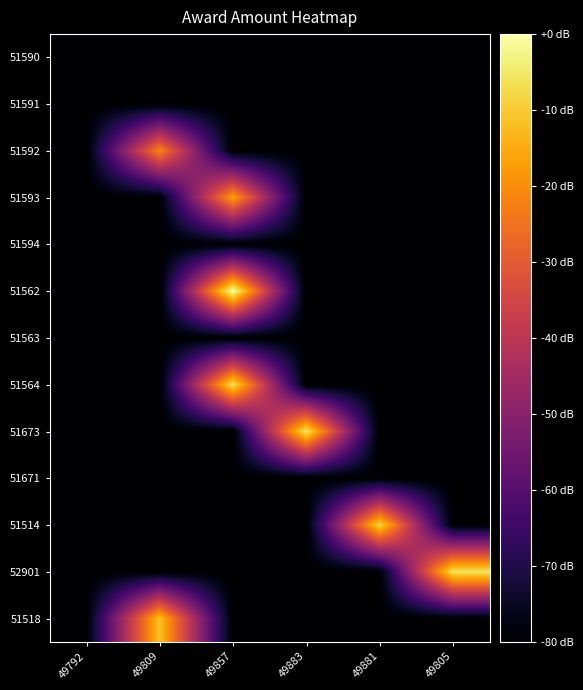

Reading left to right, extract all data points from this chart.

51590: 49792=-80.0	49809=-80.0	49857=-80.0	49883=-80.0	49881=-80.0	49805=-80.0
51591: 49792=-80.0	49809=-80.0	49857=-80.0	49883=-80.0	49881=-80.0	49805=-80.0
51592: 49792=-80.0	49809=-21.3	49857=-80.0	49883=-80.0	49881=-80.0	49805=-80.0
51593: 49792=-80.0	49809=-80.0	49857=-16.7	49883=-80.0	49881=-80.0	49805=-80.0
51594: 49792=-80.0	49809=-80.0	49857=-80.0	49883=-80.0	49881=-80.0	49805=-80.0
51562: 49792=-80.0	49809=-80.0	49857=0.0	49883=-80.0	49881=-80.0	49805=-80.0
51563: 49792=-80.0	49809=-80.0	49857=-80.0	49883=-80.0	49881=-80.0	49805=-80.0
51564: 49792=-80.0	49809=-80.0	49857=-6.2	49883=-80.0	49881=-80.0	49805=-80.0
51673: 49792=-80.0	49809=-80.0	49857=-80.0	49883=-4.9	49881=-80.0	49805=-80.0
51671: 49792=-80.0	49809=-80.0	49857=-80.0	49883=-80.0	49881=-80.0	49805=-80.0
51514: 49792=-80.0	49809=-80.0	49857=-80.0	49883=-80.0	49881=-8.0	49805=-80.0
52901: 49792=-80.0	49809=-80.0	49857=-80.0	49883=-80.0	49881=-80.0	49805=-5.7
51518: 49792=-80.0	49809=-11.3	49857=-80.0	49883=-80.0	49881=-80.0	49805=-80.0